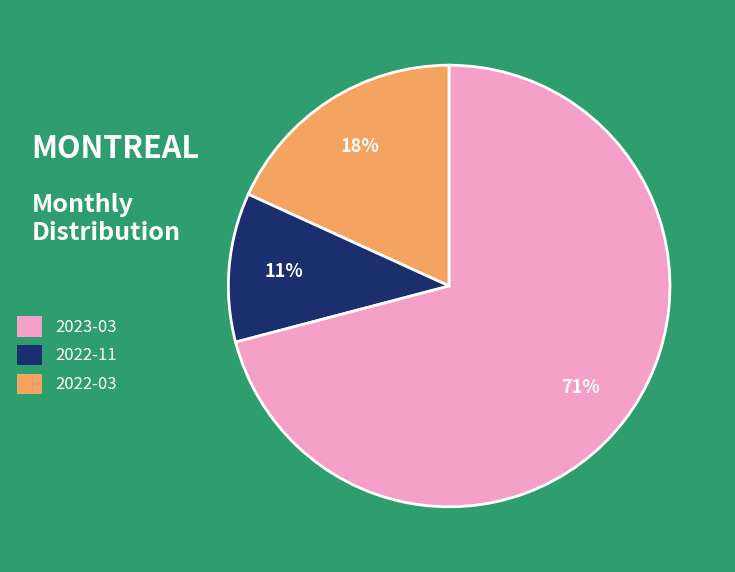

How many slices are in this pie chart?

3